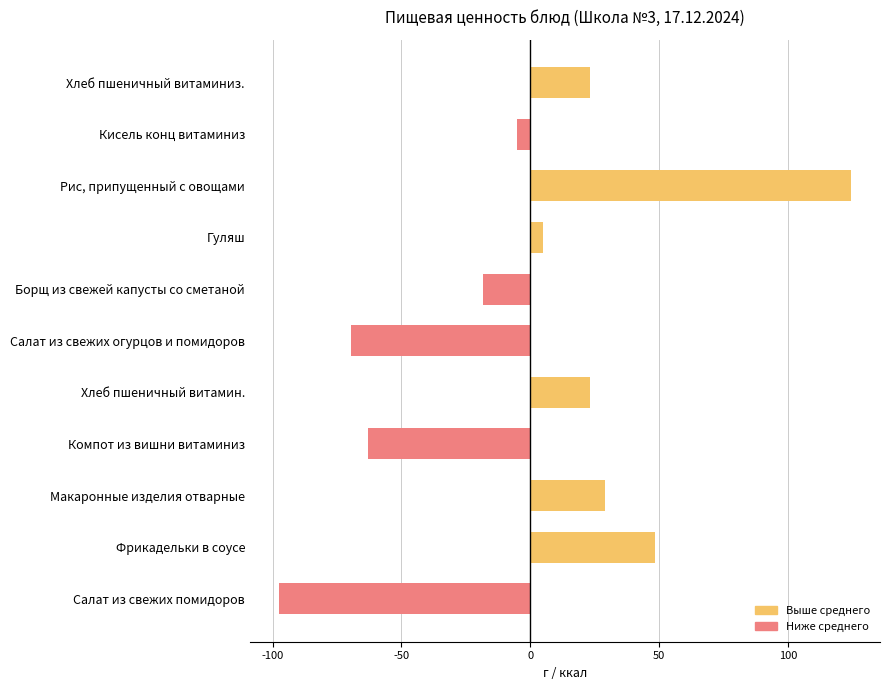

Reading bottom to top, list all the values displayed in this chart.

Салат из свежих помидоров=-97.7	Фрикадельки в соусе=48.5	Макаронные изделия отварные=29.1	Компот из вишни витаминиз=-63.0	Хлеб пшеничный витамин.=23.1	Салат из свежих огурцов и помидоров=-69.7	Борщ из свежей капусты со сметаной=-18.3	Гуляш=5.2	Рис, припущенный с овощами=124.6	Кисель конц витаминиз=-4.9	Хлеб пшеничный витаминиз.=23.1